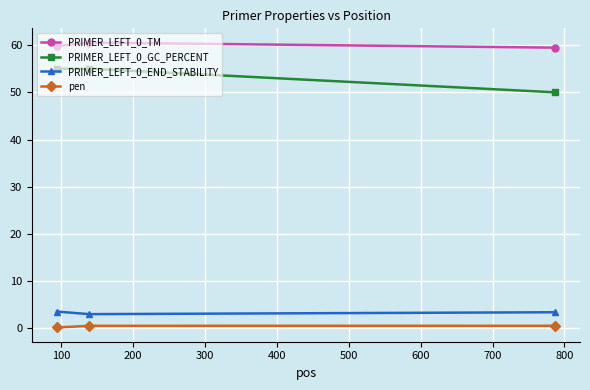

Rank the series by their maximum value, from lowest to highest.

pen, PRIMER_LEFT_0_END_STABILITY, PRIMER_LEFT_0_GC_PERCENT, PRIMER_LEFT_0_TM